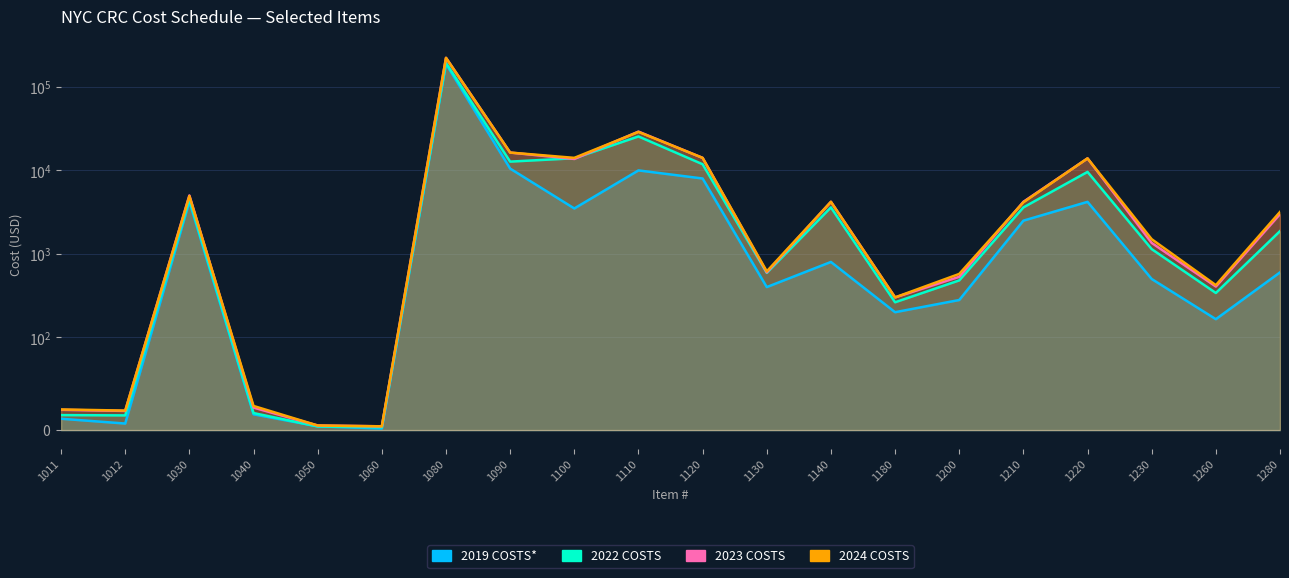

True or false: 2022 COSTS has a value of 481.0 at 1200.

True